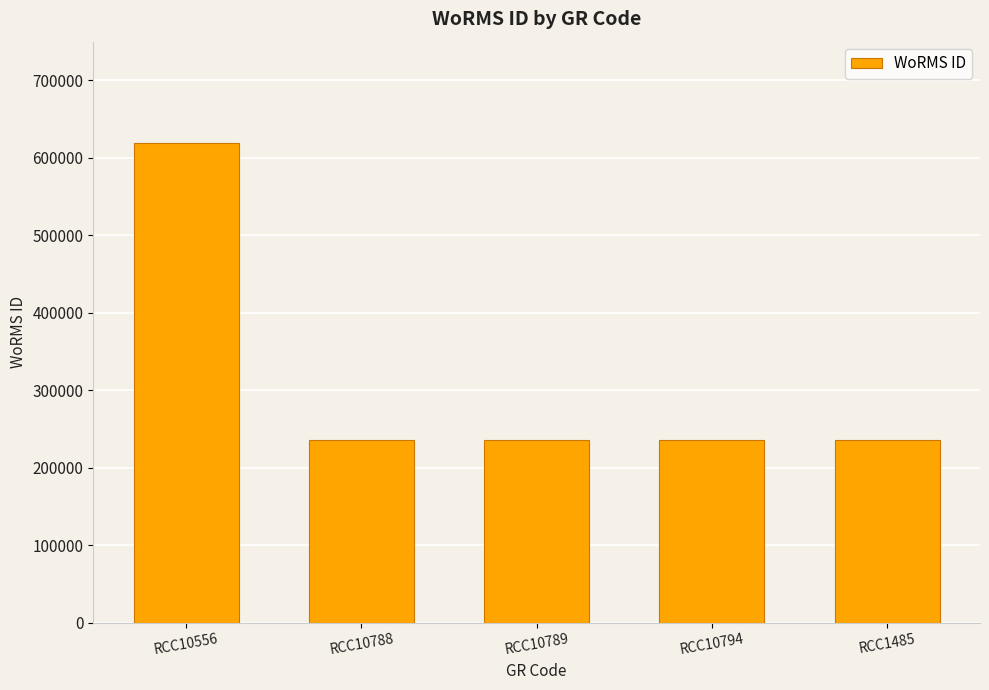

How many data points are above 235962?

1